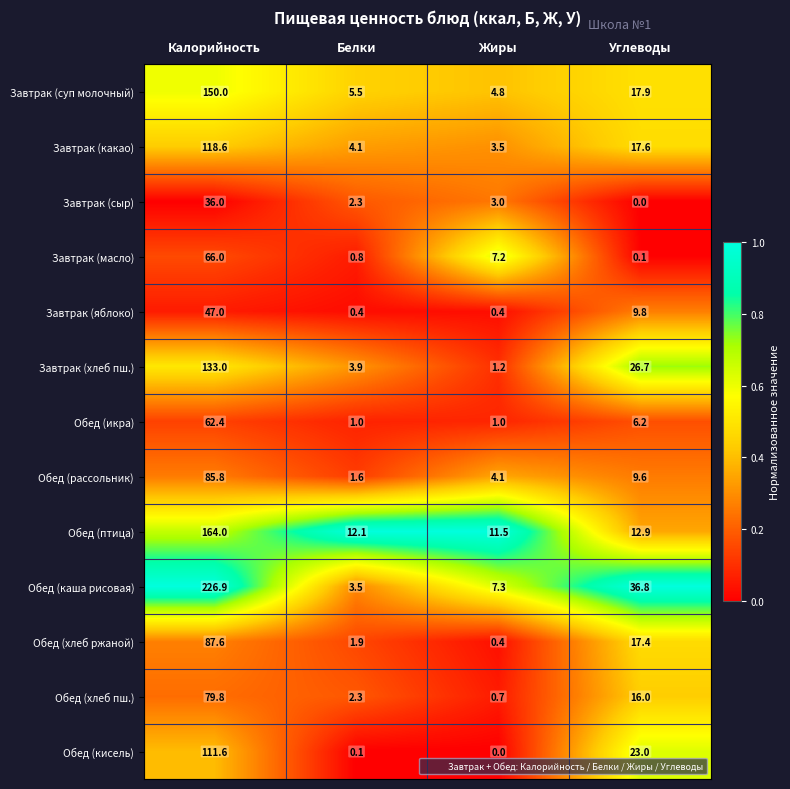

Where does the Обед (хлеб ржаной) series first go above 17?

Калорийность